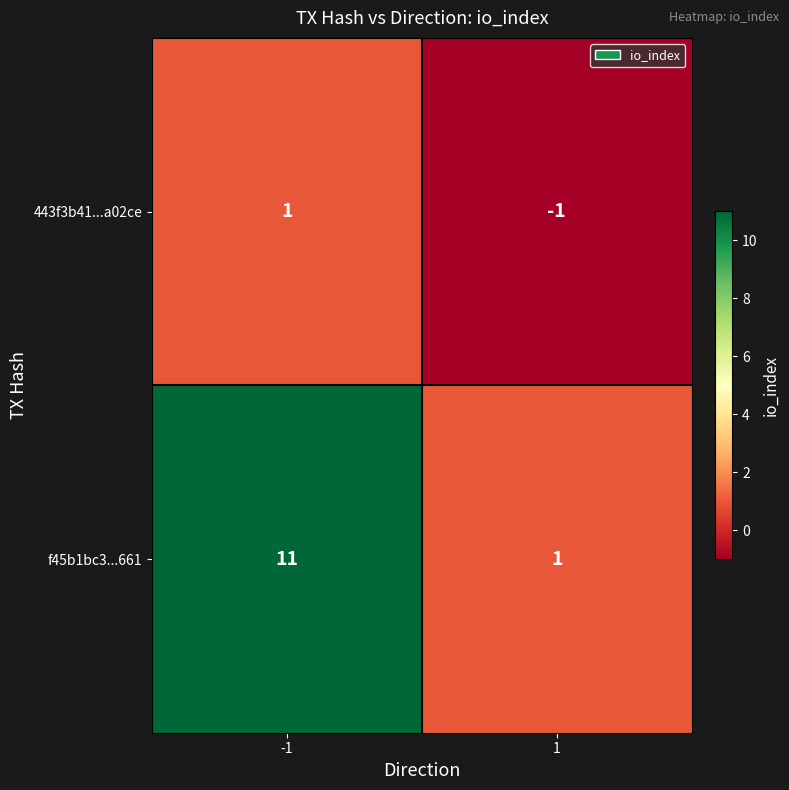

List the series in order of their peak value, lowest first.

443f3b41...a02ce, f45b1bc3...661